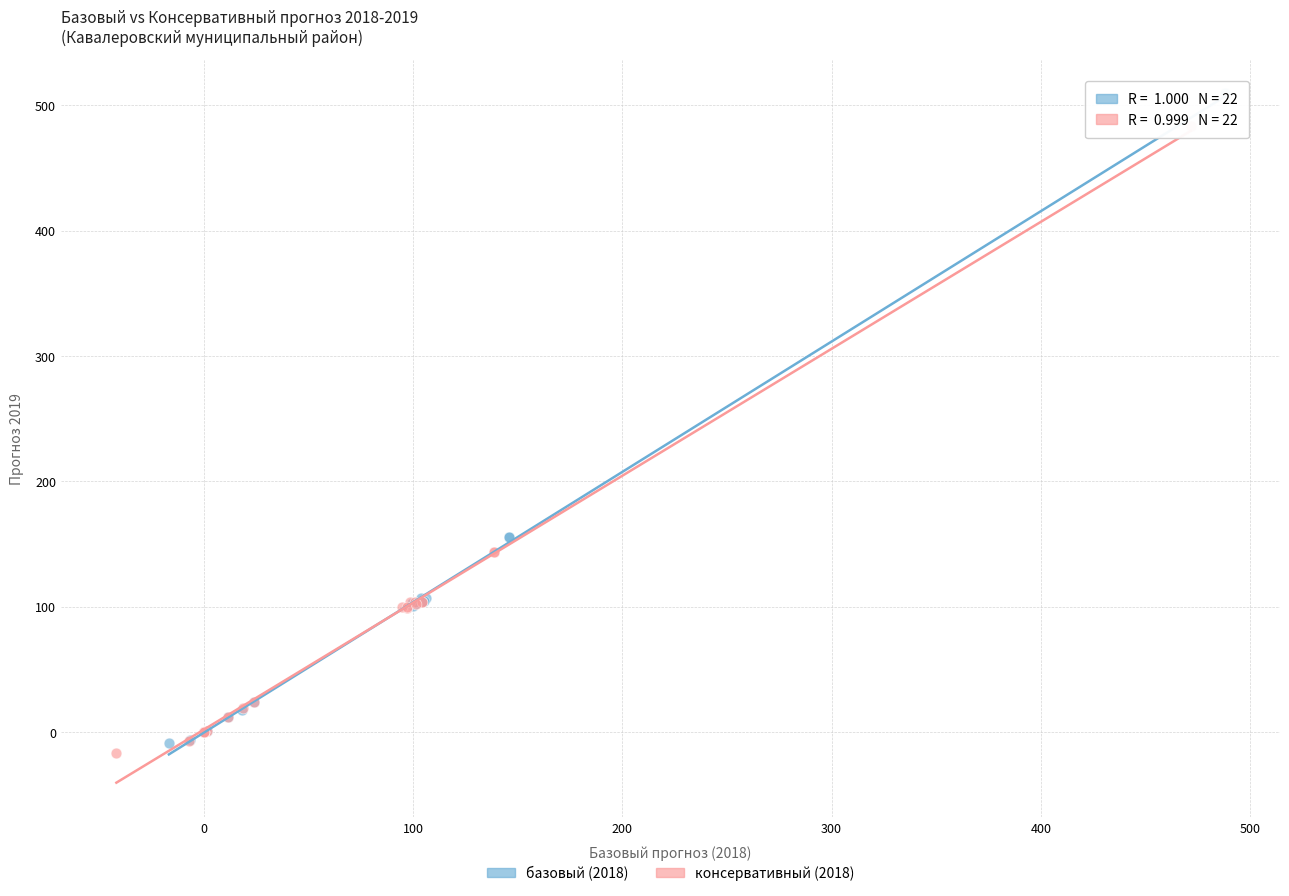

Which series has the widest spread of Y values?

базовый (2018)